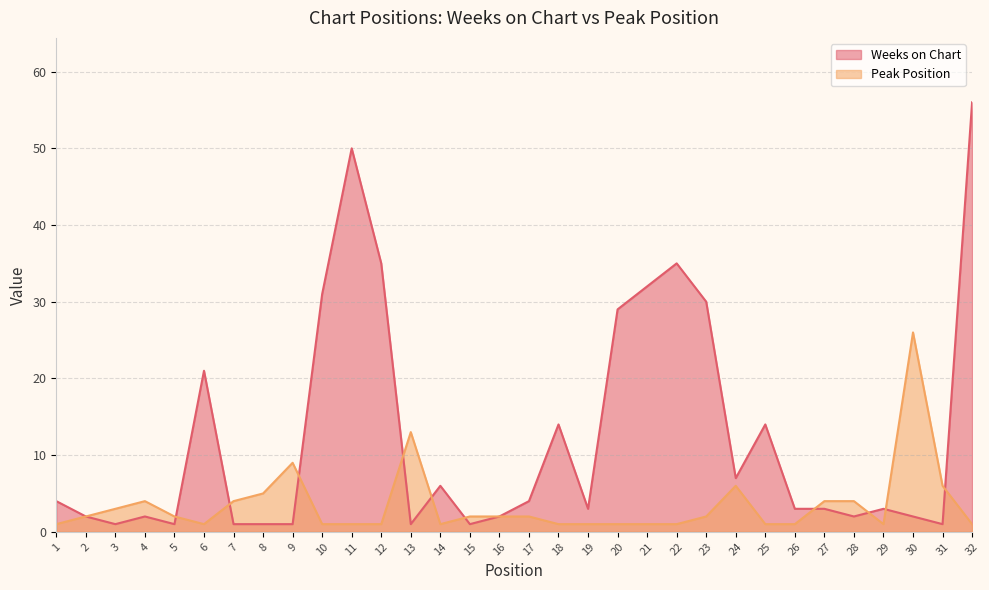

How many distinct data groups are displayed?

2